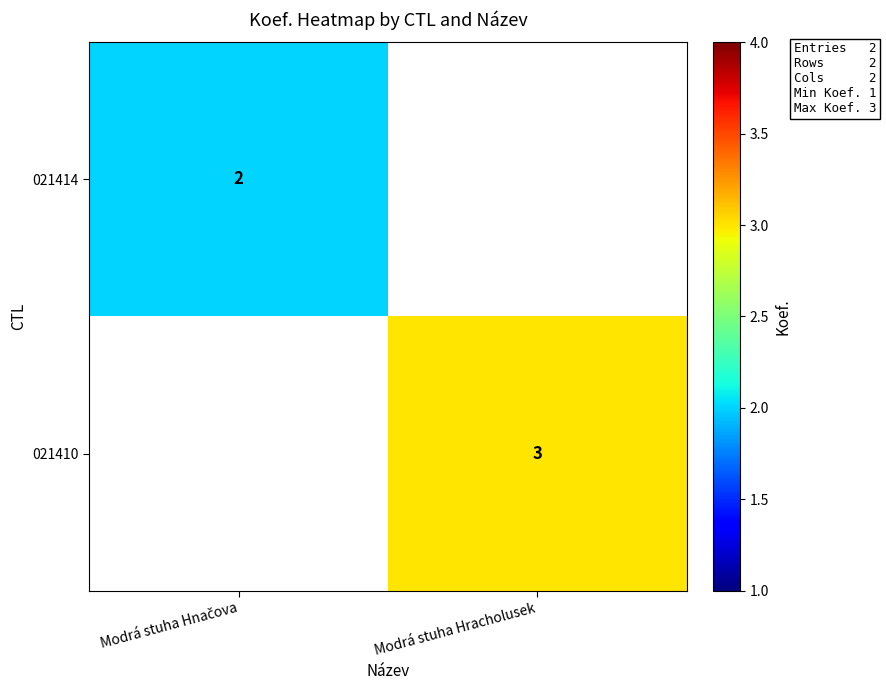

Which label corresponds to the smallest value in the chart?

Modrá stuha Hnačova